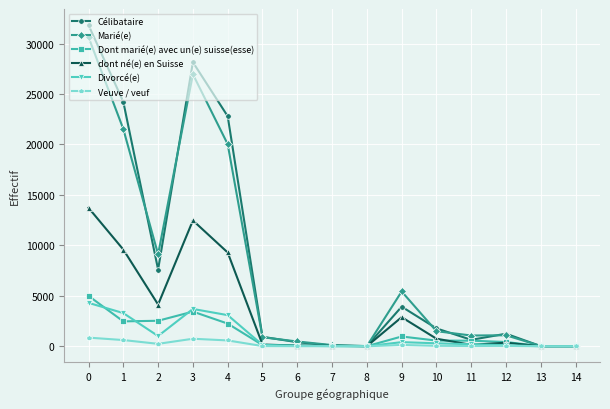

Where is the first local minimum for Divorcé(e)?

2